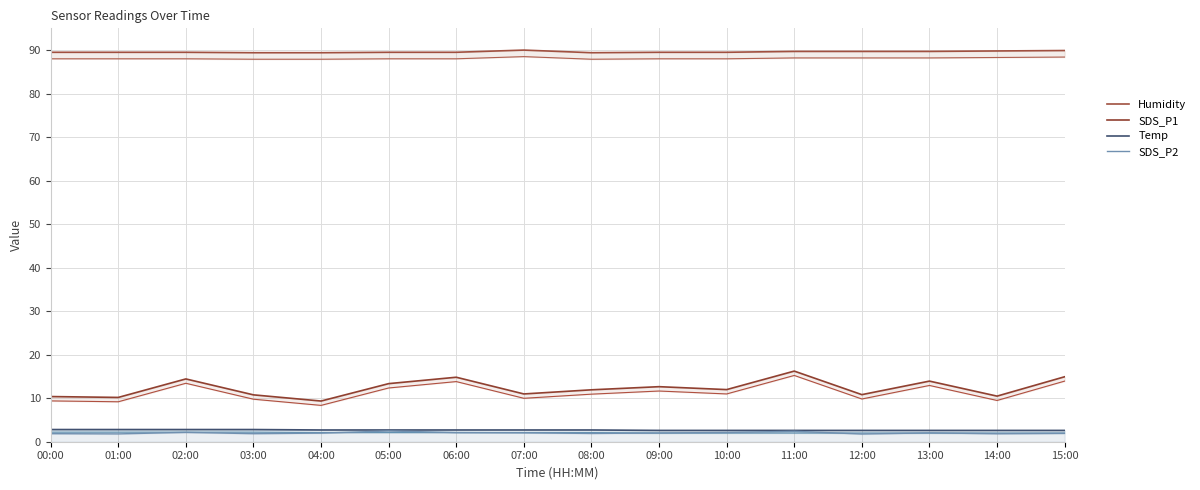

What is the sum of all SDS_P2 values?

32.2